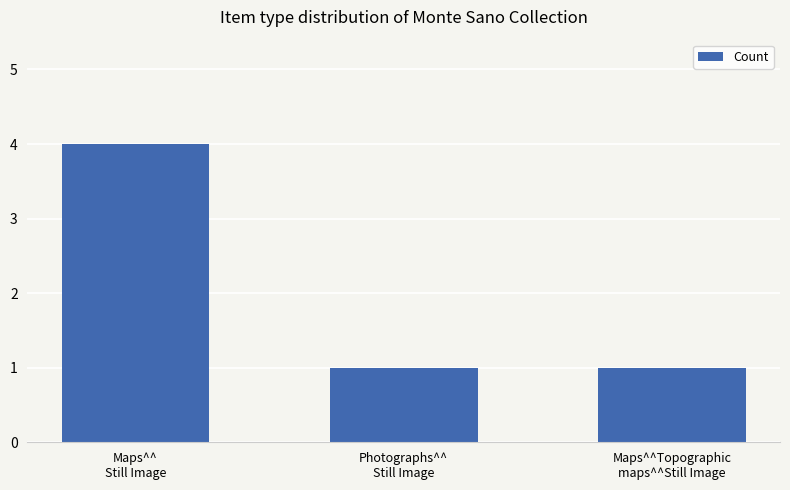

Is it true that the value at Maps^^Topographic
maps^^Still Image is 2?

False